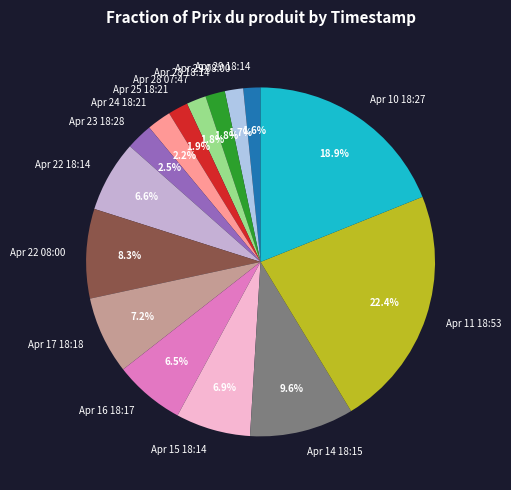

Is the sum of Apr 28 18:14 and Apr 29 08:00 greater than half?

No